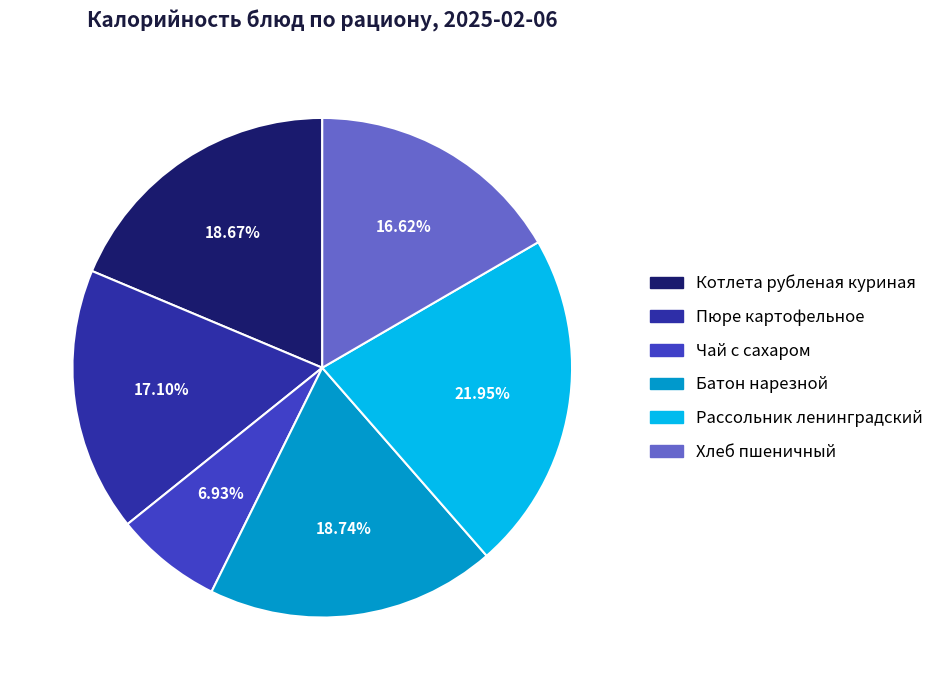

To the nearest percent, what portion does Пюре картофельное represent?

17%